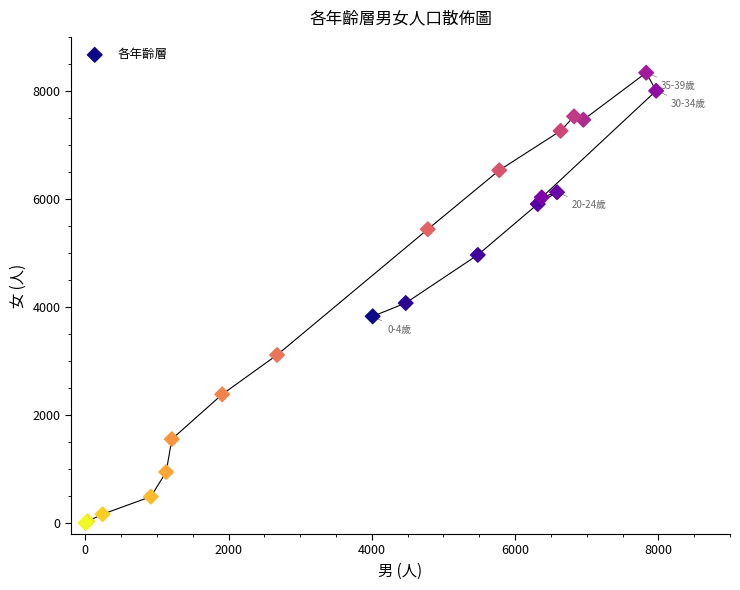

What Y value in the scatter plot is closest to 4170?

4075